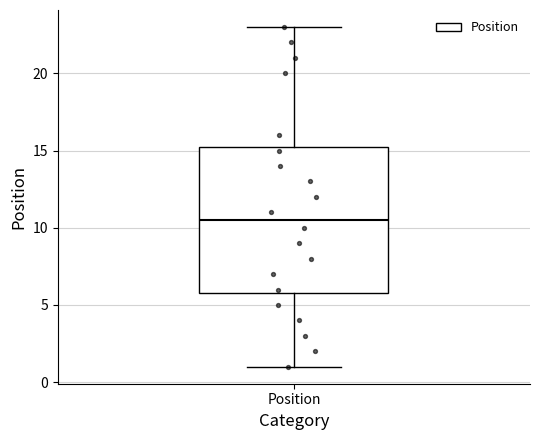

Where does the median line of the box for Position sit on the y-axis? The values are not printed on the chart, so give them approximately, as read against the axis.

10.5